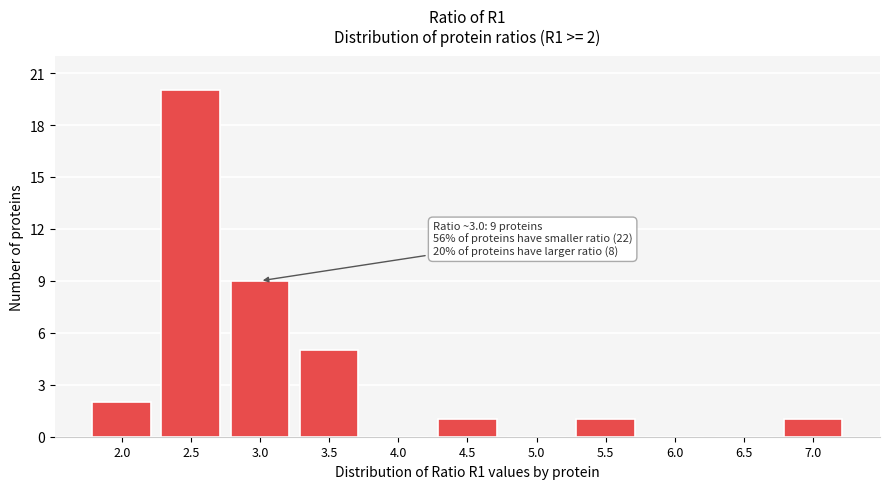

Reading left to right, transcribe all the data shown in this chart.

2.0=2	2.5=20	3.0=9	3.5=5	4.0=0	4.5=1	5.0=0	5.5=1	6.0=0	6.5=0	7.0=1